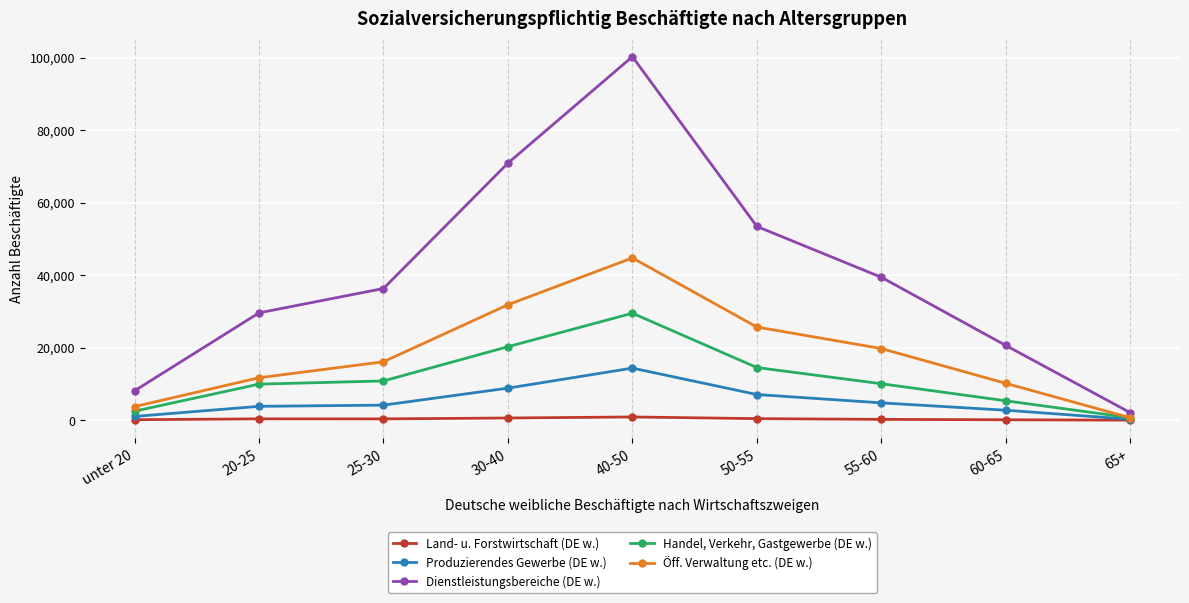

True or false: Dienstleistungsbereiche (DE w.) has a value of 53440 at 50-55.

True